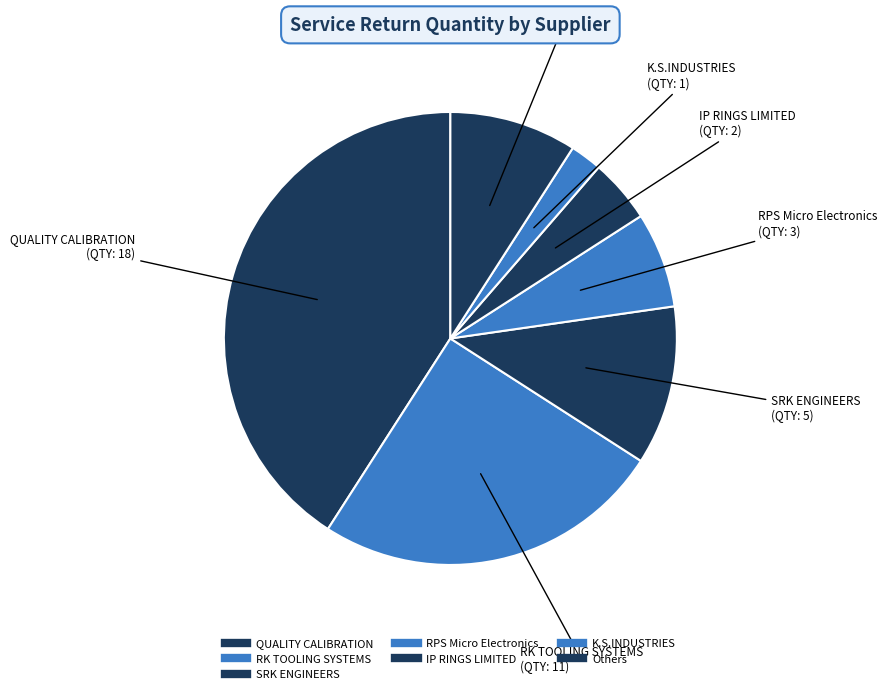

Is there a majority slice in this chart?

No